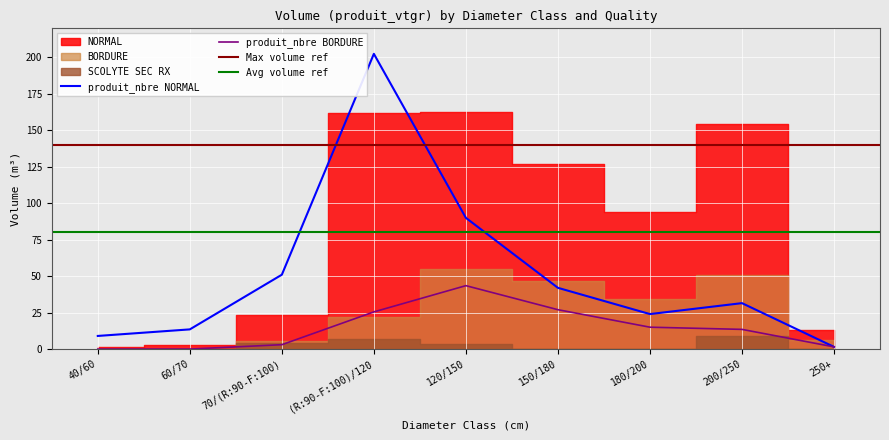

Which category has the lowest value across all series?

40/60